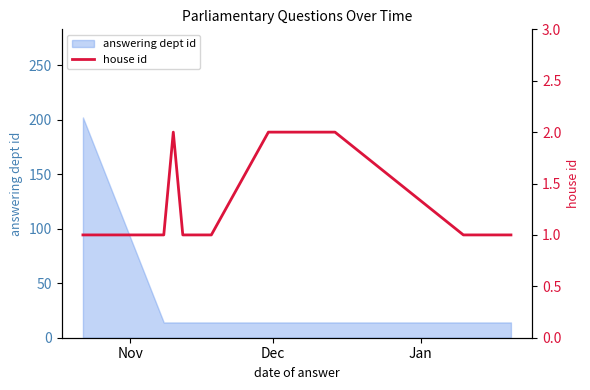

What is the maximum value for answering dept id?

202